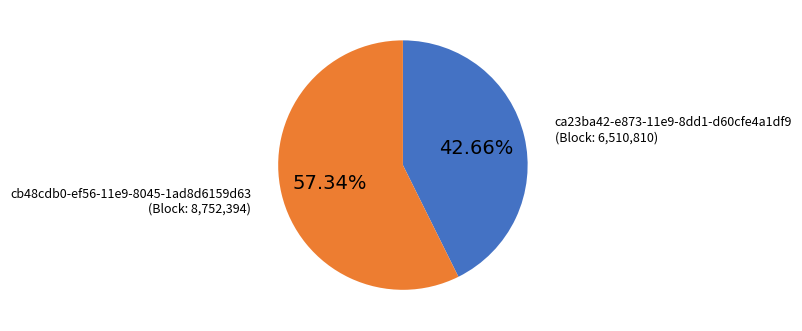

Is there a majority slice in this chart?

Yes